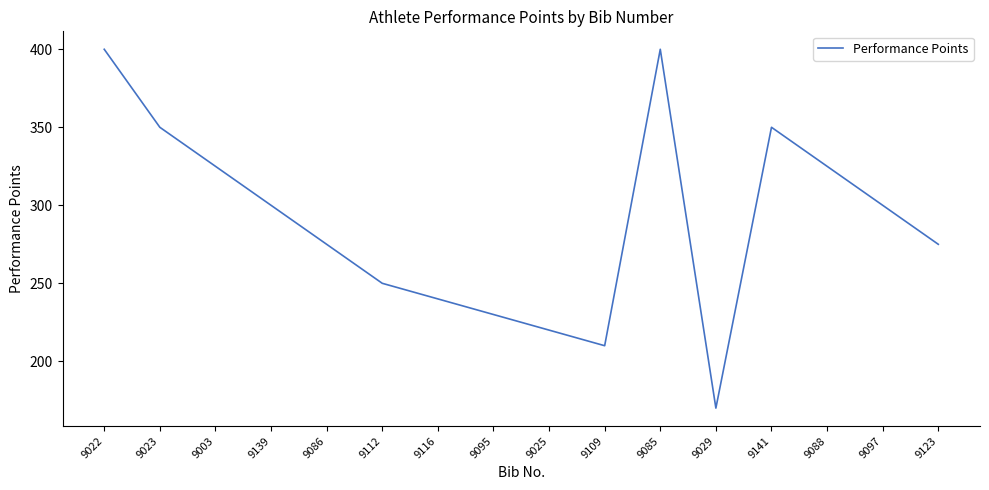

What is the minimum value shown in the chart?

170